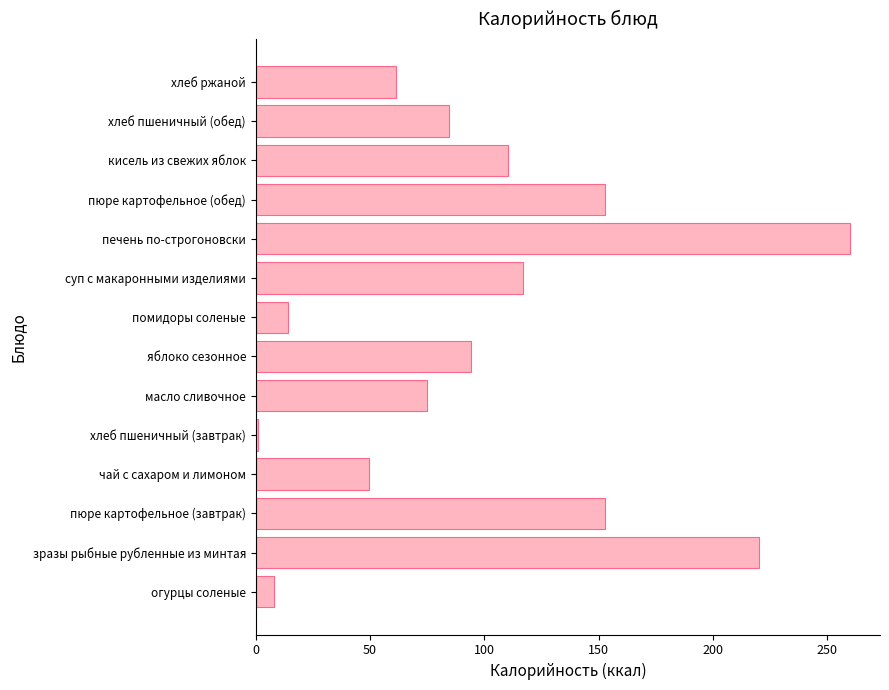

How many values are below 94?

7